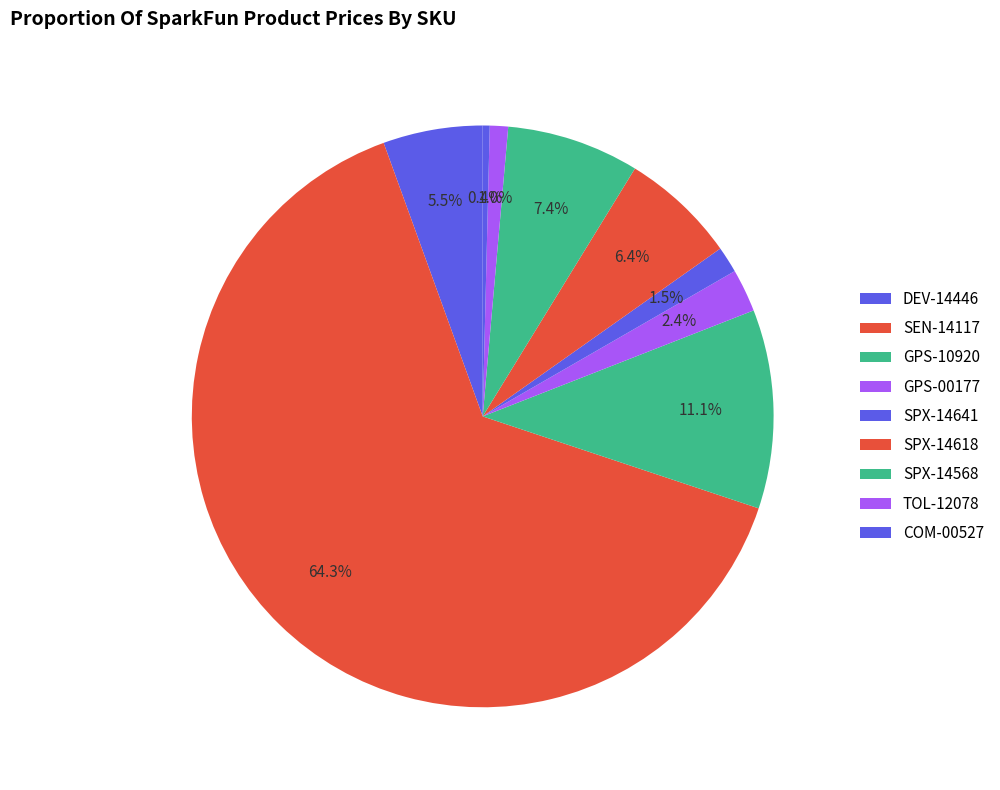

How many segments does this pie chart have?

9